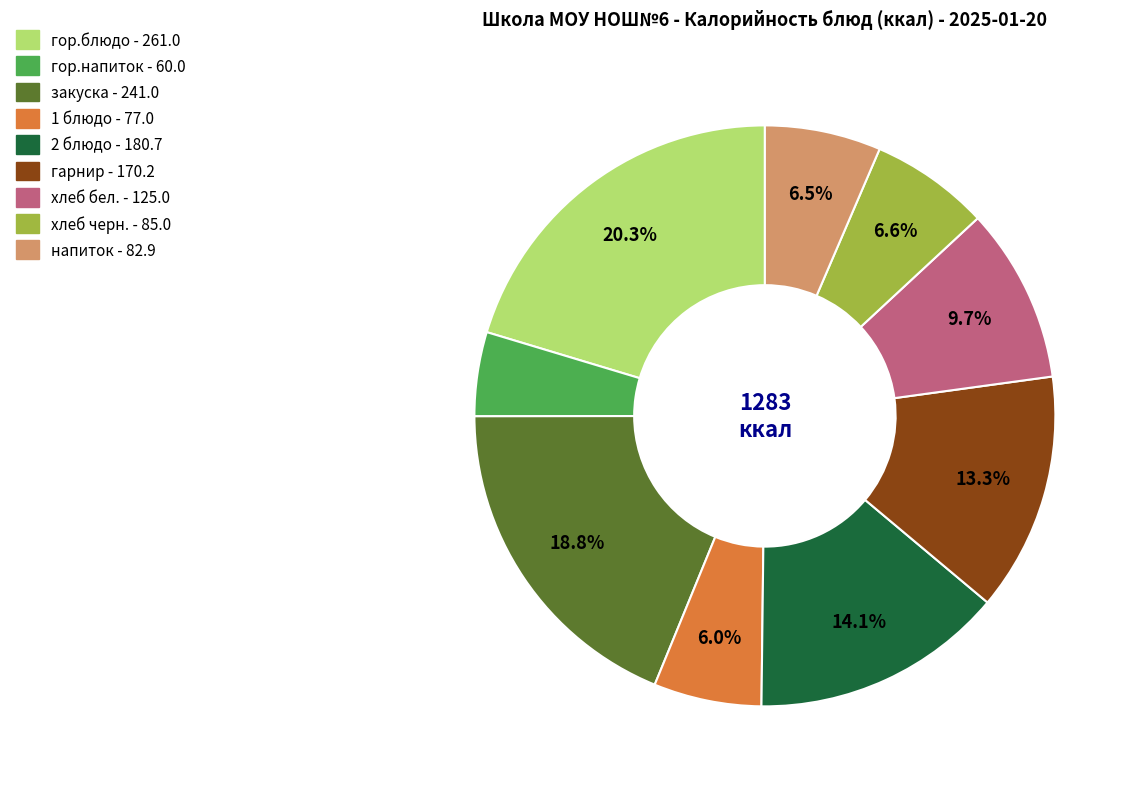

What is the largest slice in the pie chart?

гор.блюдо